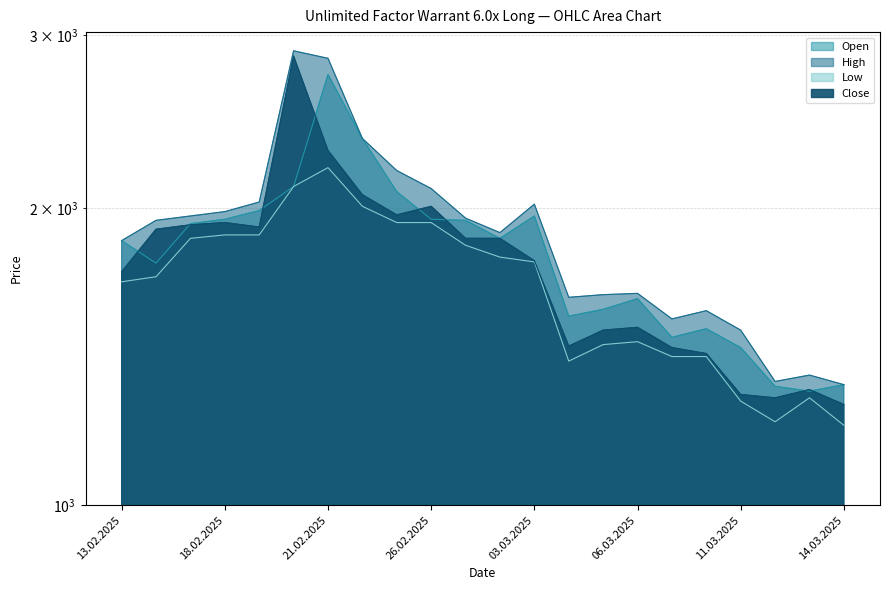

True or false: Low has a value of 1415 at 07.03.2025.

True